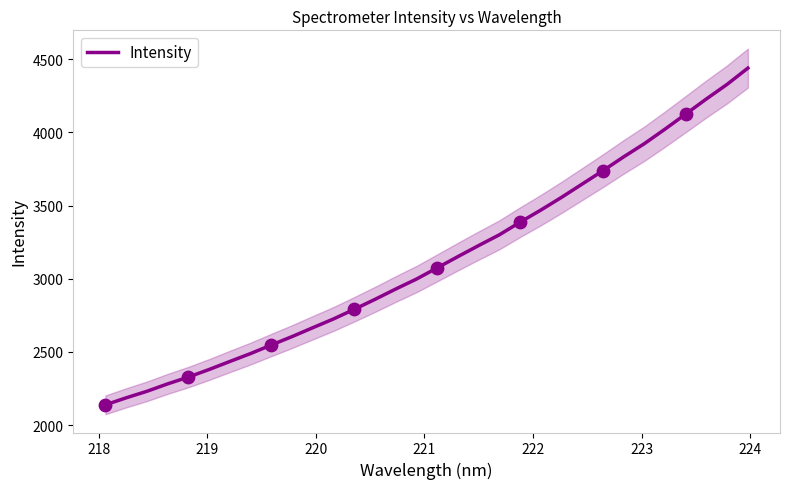

What is the lowest value of the Intensity series?

2137.9